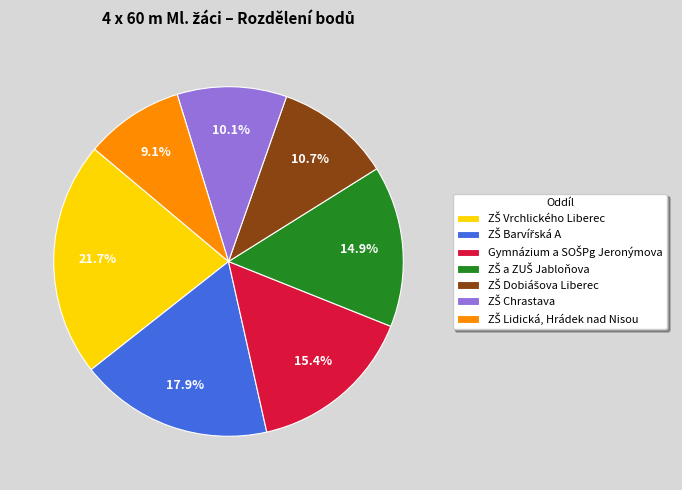

Is there a majority slice in this chart?

No